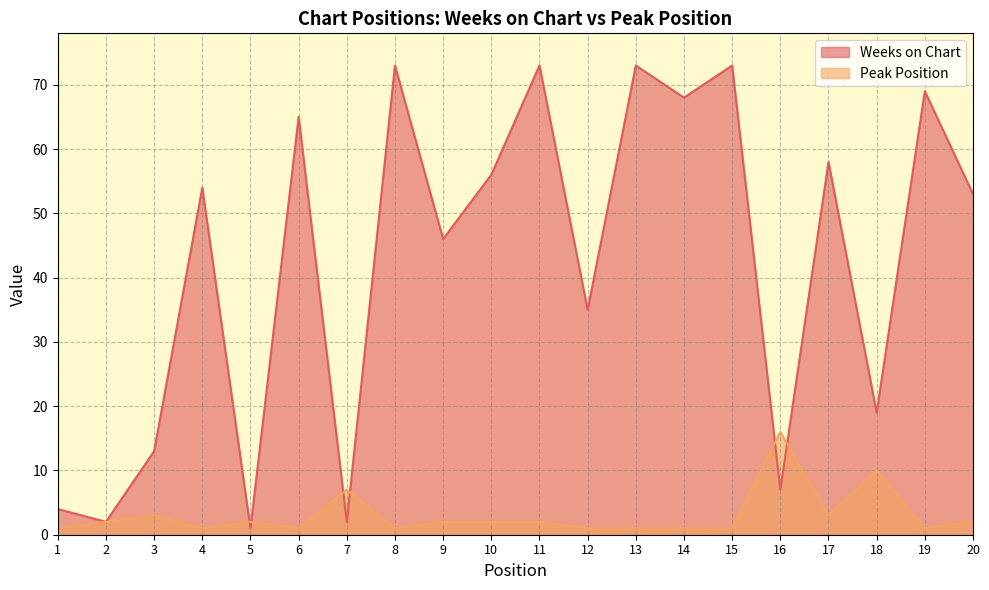

How many data points in Peak Position are less than 2?

9